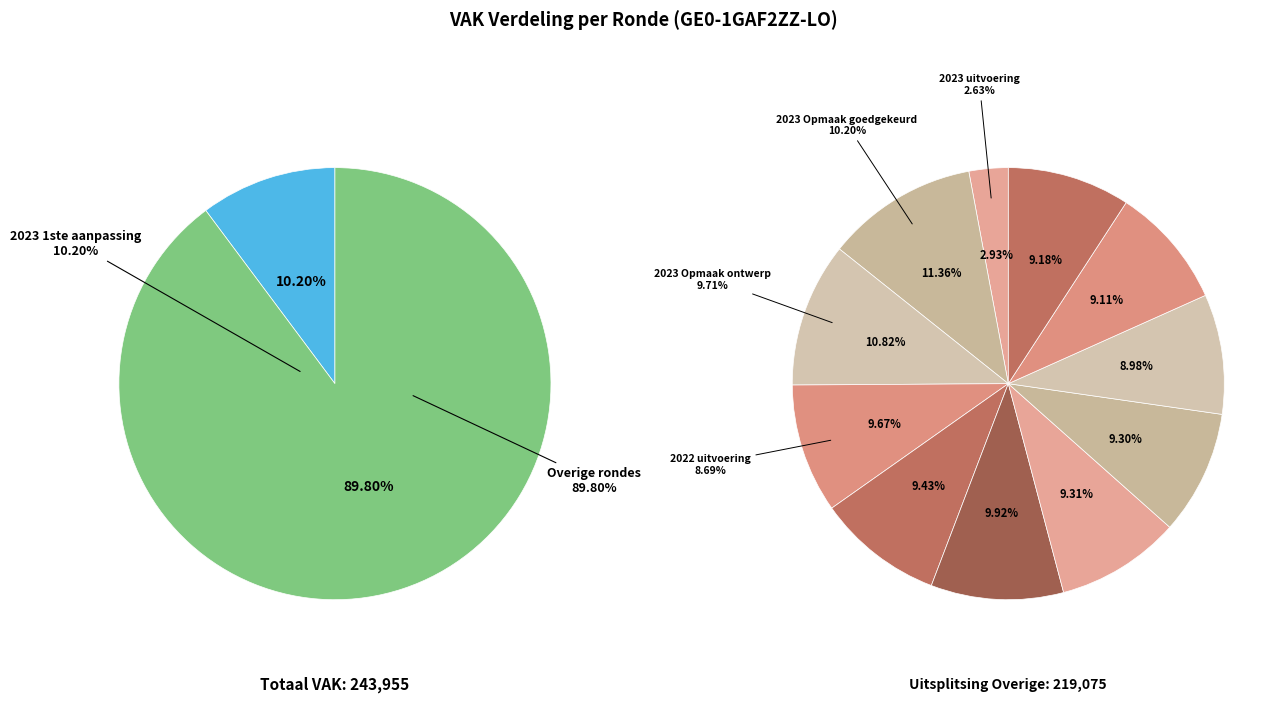

To the nearest percent, what percentage of the pie is 2023 1ste aanpassing?

10%